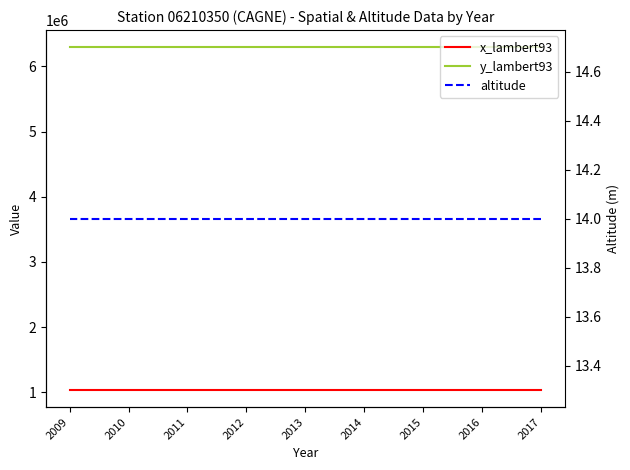

True or false: x_lambert93 has more than 2 interior local peaks.

False